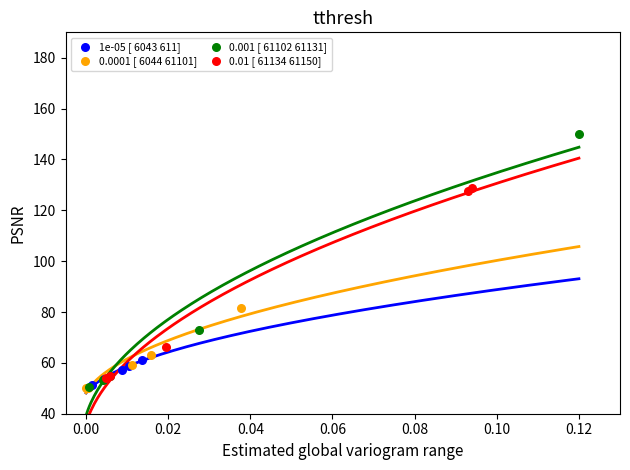

Which series reaches the maximum Y coordinate?

0.001 [ 61102 61131]